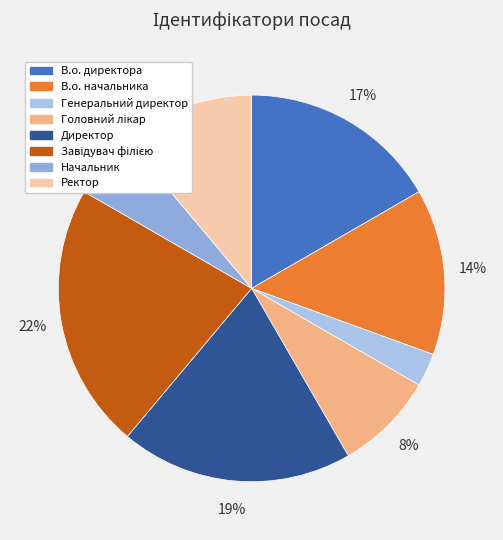

To the nearest percent, what is the difference between the largest and smallest slice percentages?

19%